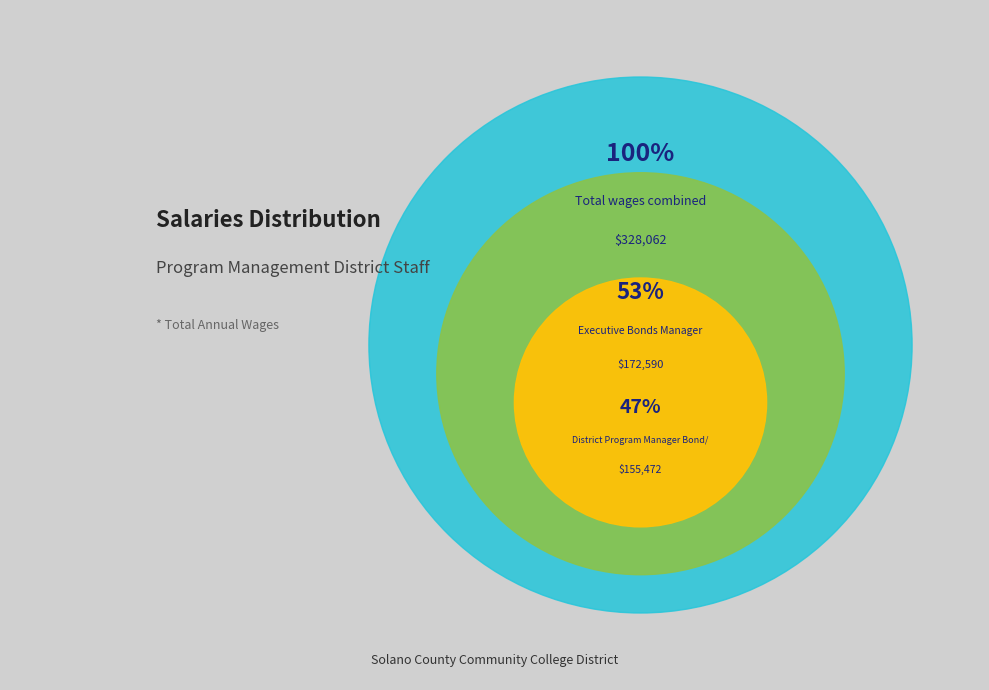

How much of the chart is everything except District Program Manager Bond/Cap/FAC?

52.6%